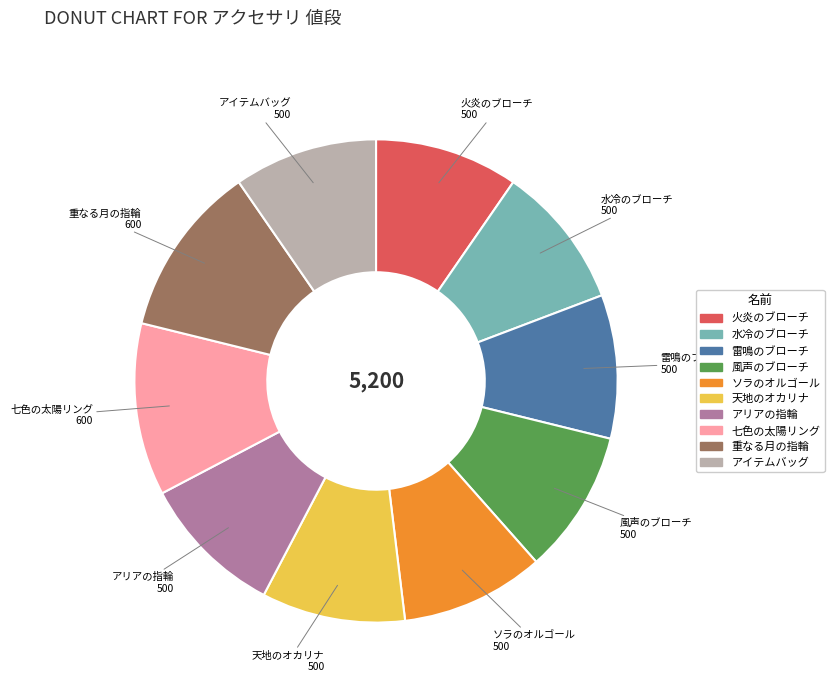

Combined, do 雷鳴のブローチ and 風声のブローチ account for over 50%?

No